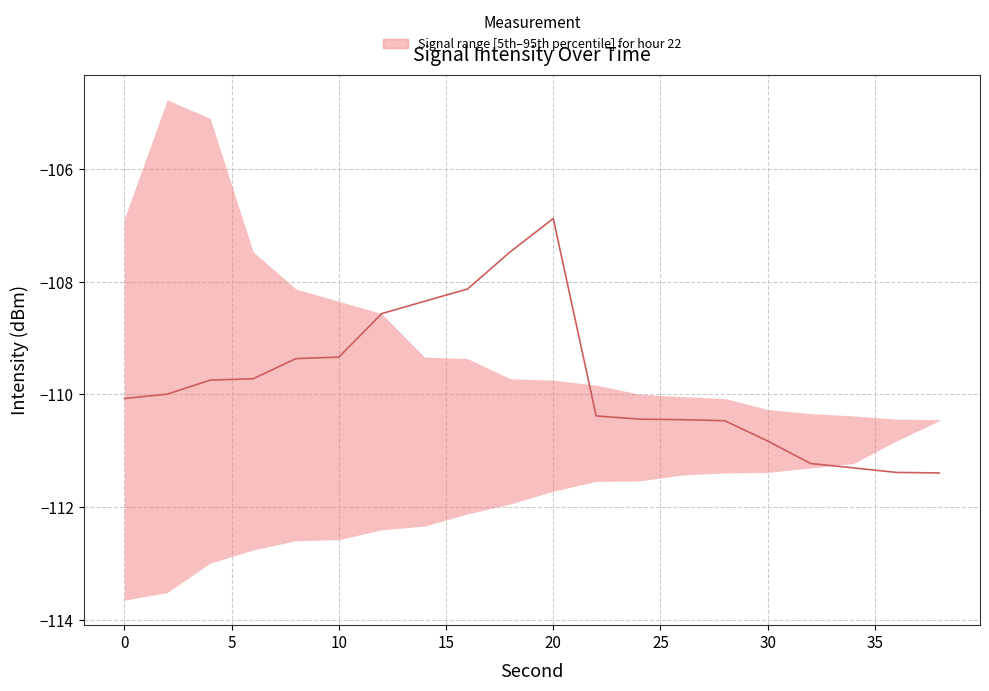

Is it true that the value at 5 is -161.5?

False